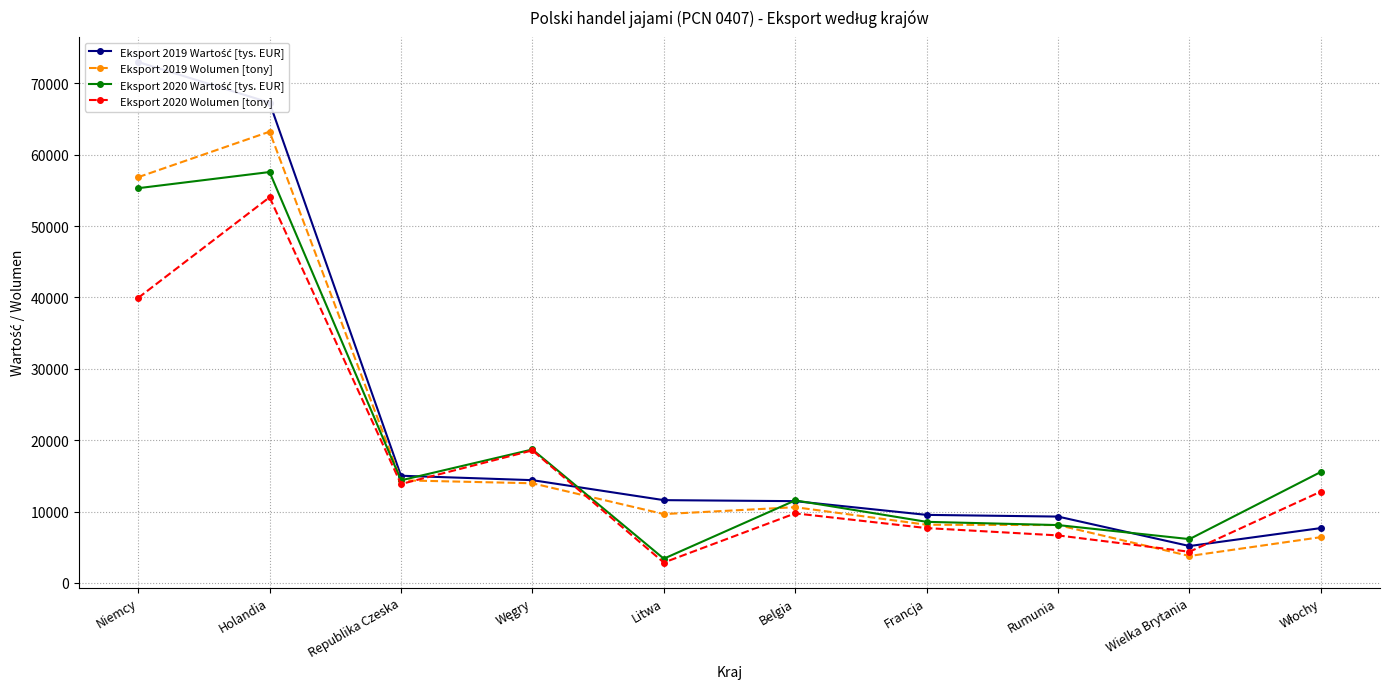

Which series has the widest spread of values?

Eksport 2019 Wartość [tys. EUR]